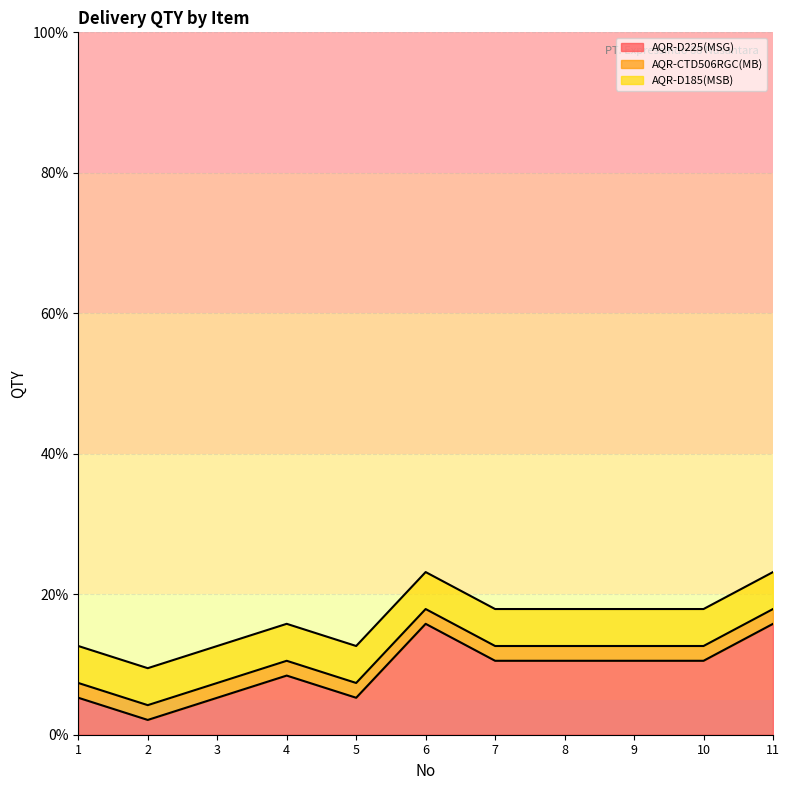

What is the sum of the AQR-D185(MSB) values at 2 and 1?

10